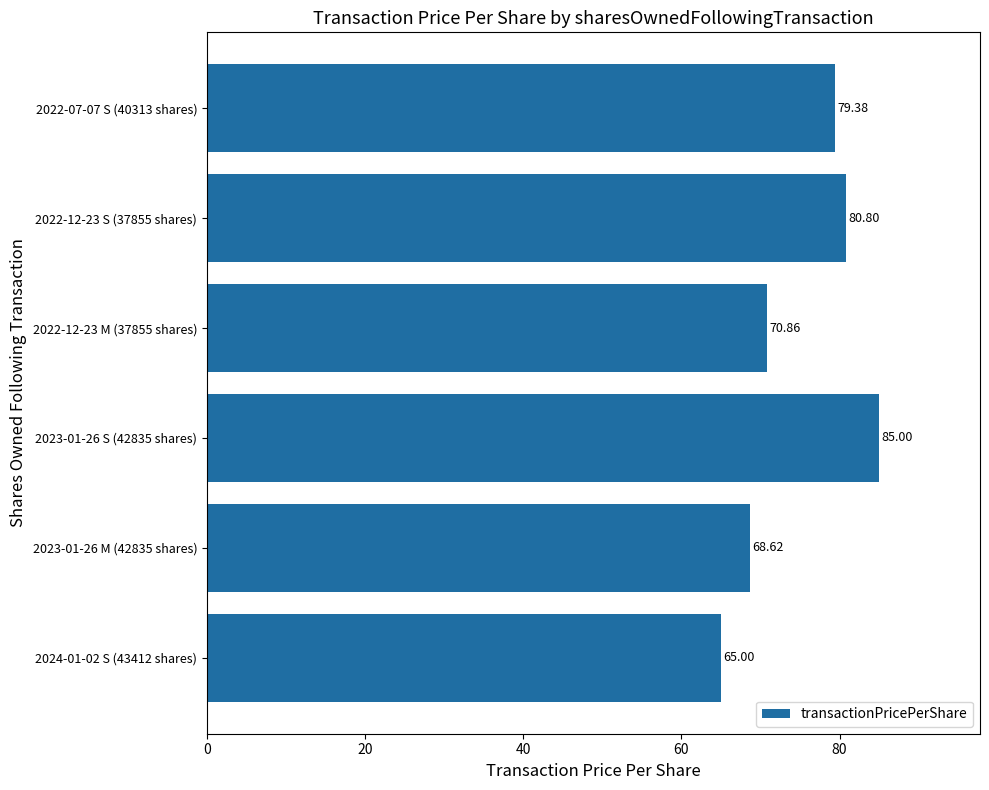

What is the minimum value shown in the chart?

65.0